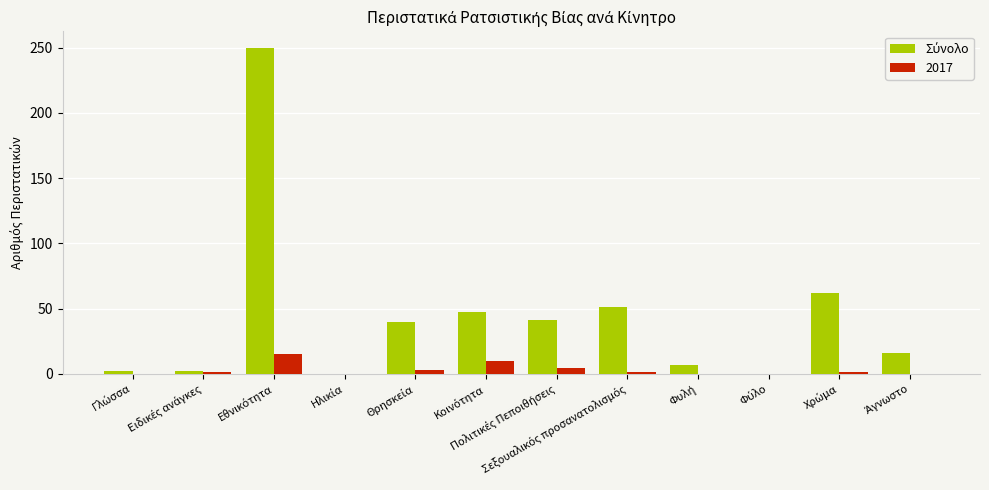

What is the maximum value shown in the chart?

250